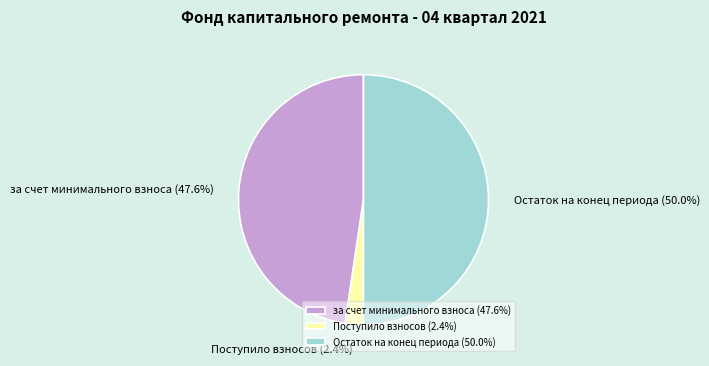

Which has a higher value, за счет минимального взноса or Остаток на конец периода?

Остаток на конец периода